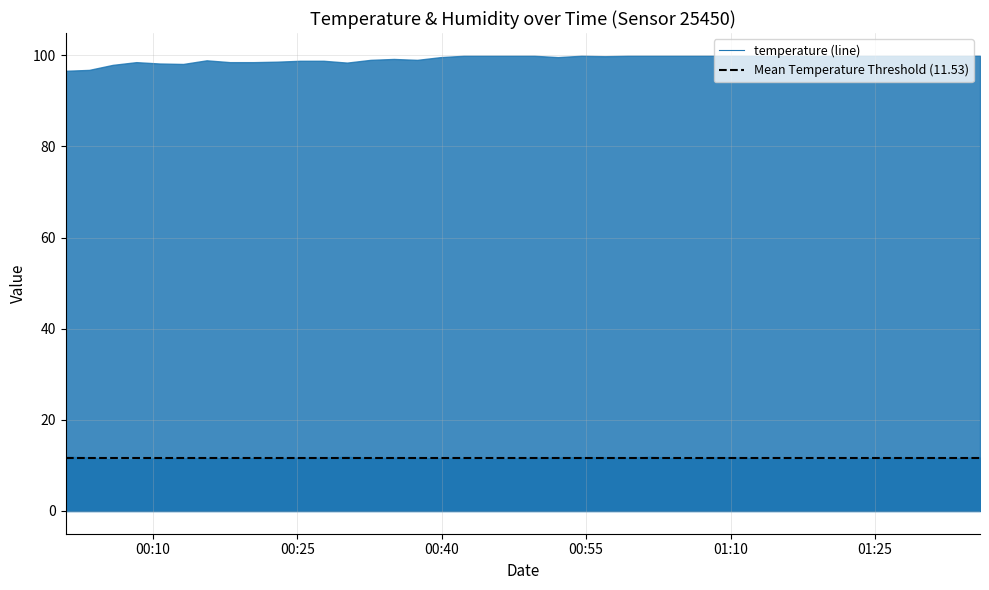

How many lines are shown in the chart?

1